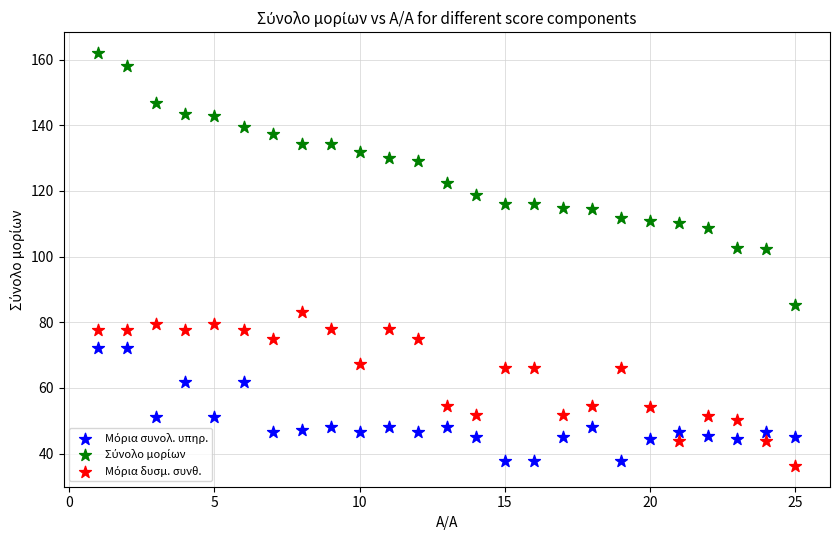

What is the X range (max minus min) for the scatter plot?

24.0